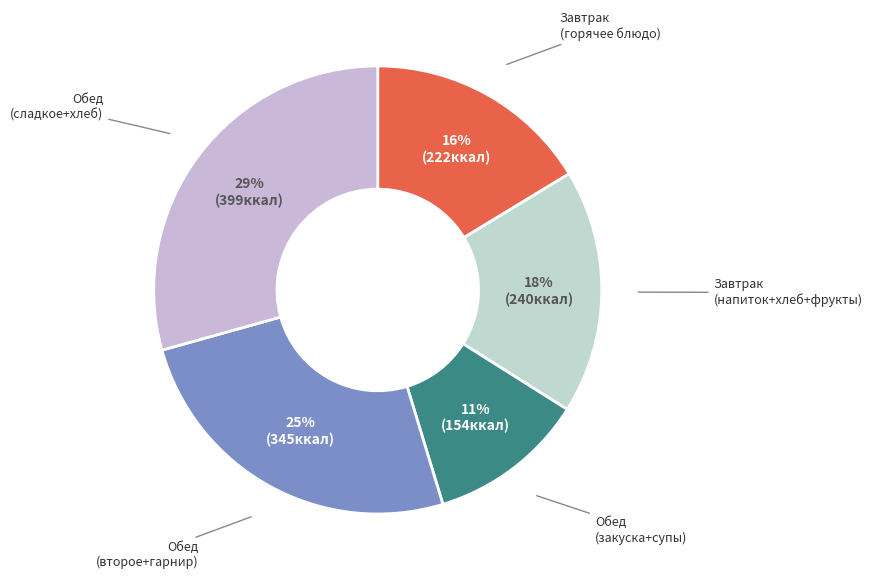

Count the number of slices in the pie.

5